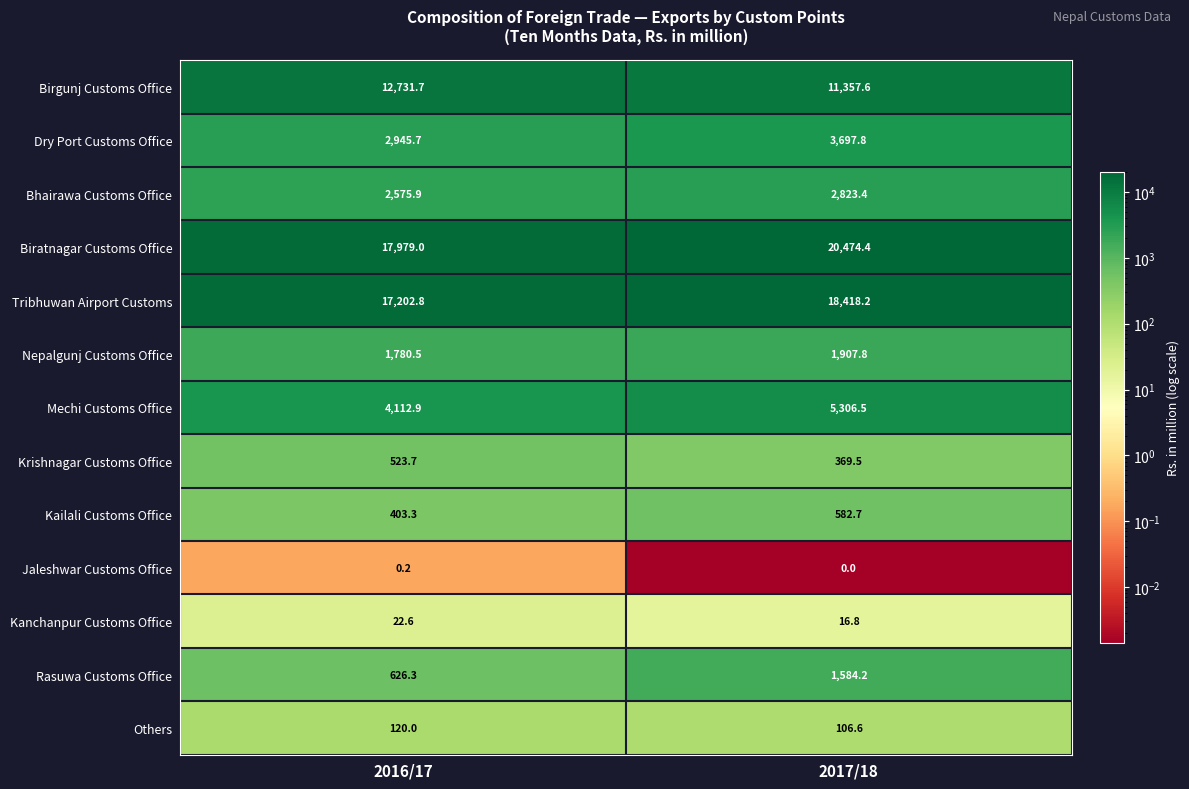

The value of Jaleshwar Customs Office at 2016/17 is 0.2. True or false?

True